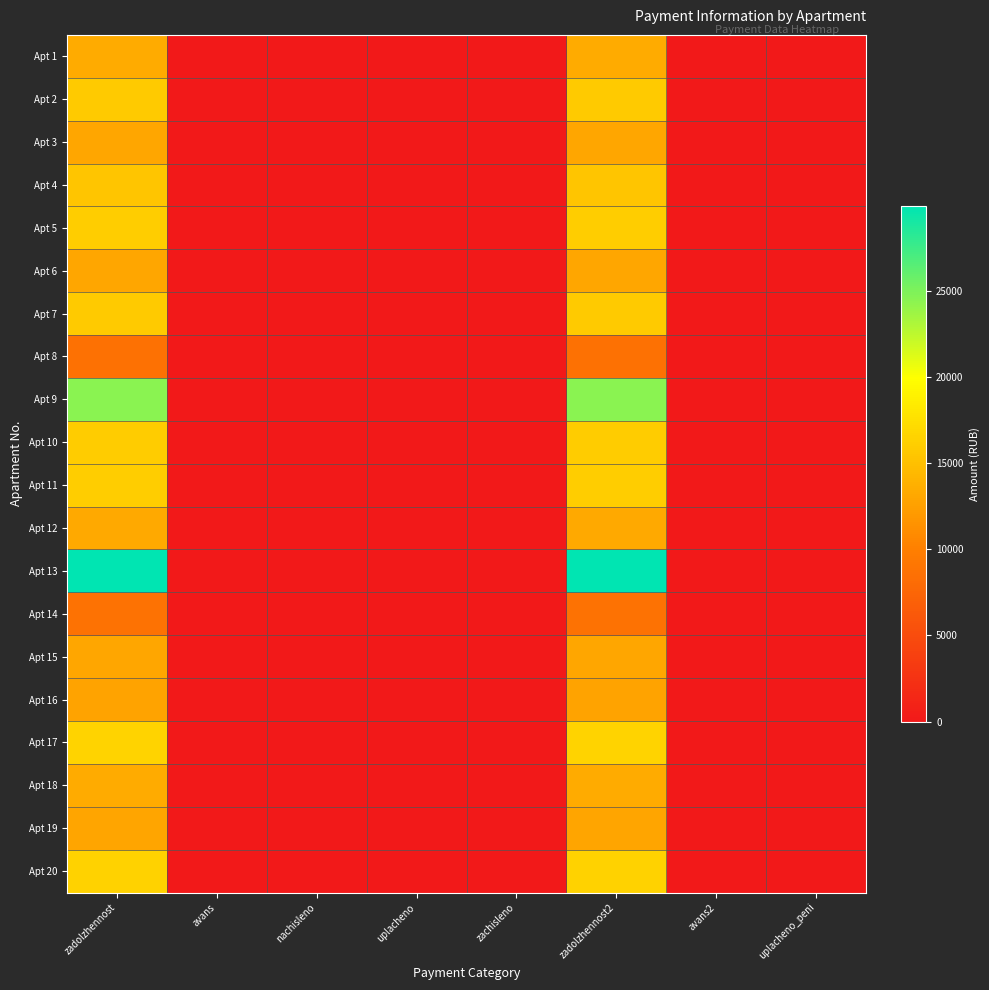

At how many categories does at least one series exceed 11661?

2